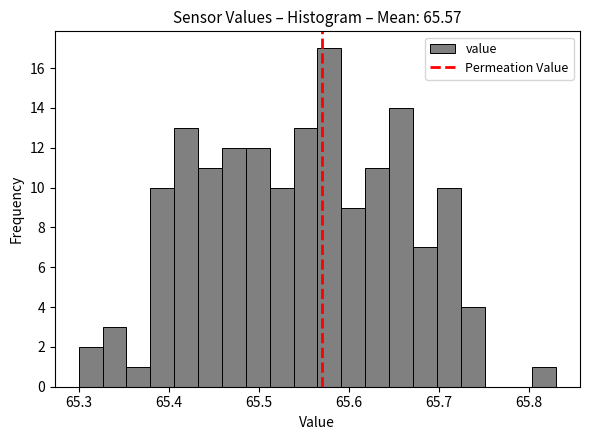

Around what value on the x-axis is the tallest bar? Give the approximate position of its centre, as read against the axis.

65.58